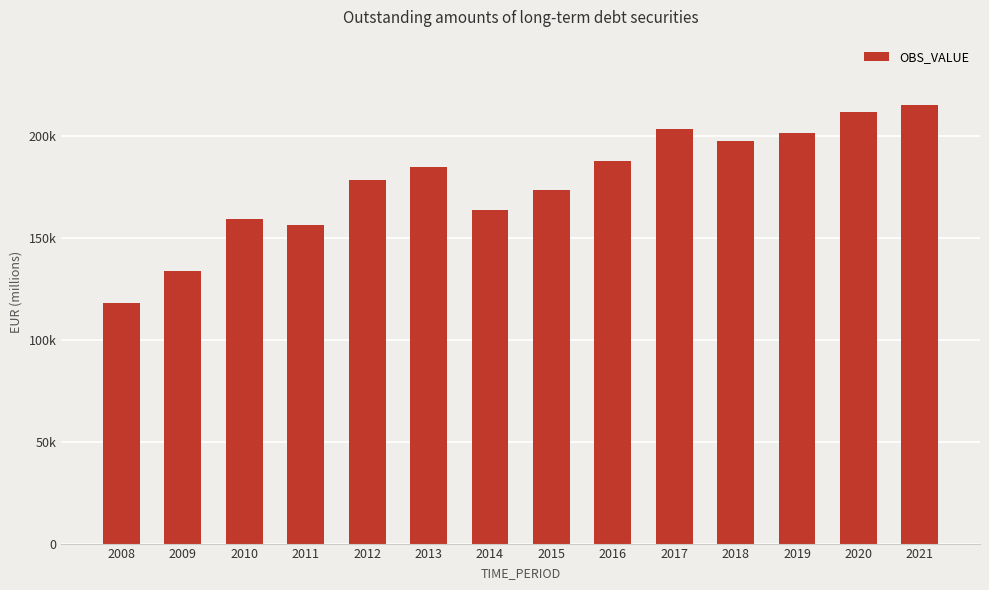

Does the chart contain any negative values?

No